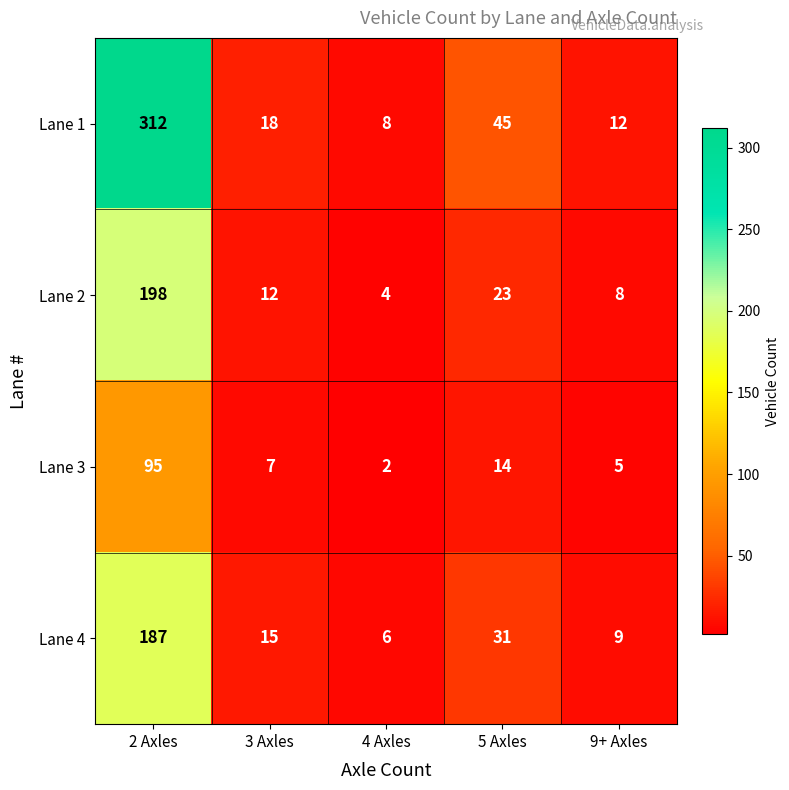

At which label does Lane 3 first exceed 7?

2 Axles